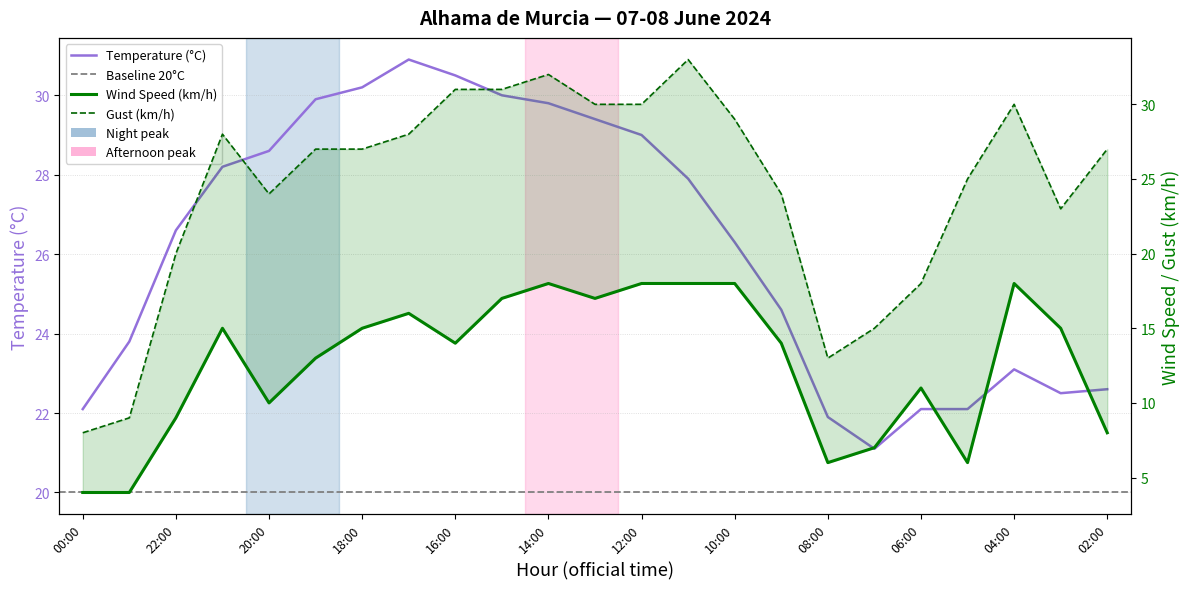

What is the value of the Gust (km/h) point at the 21st from the left?

30.0